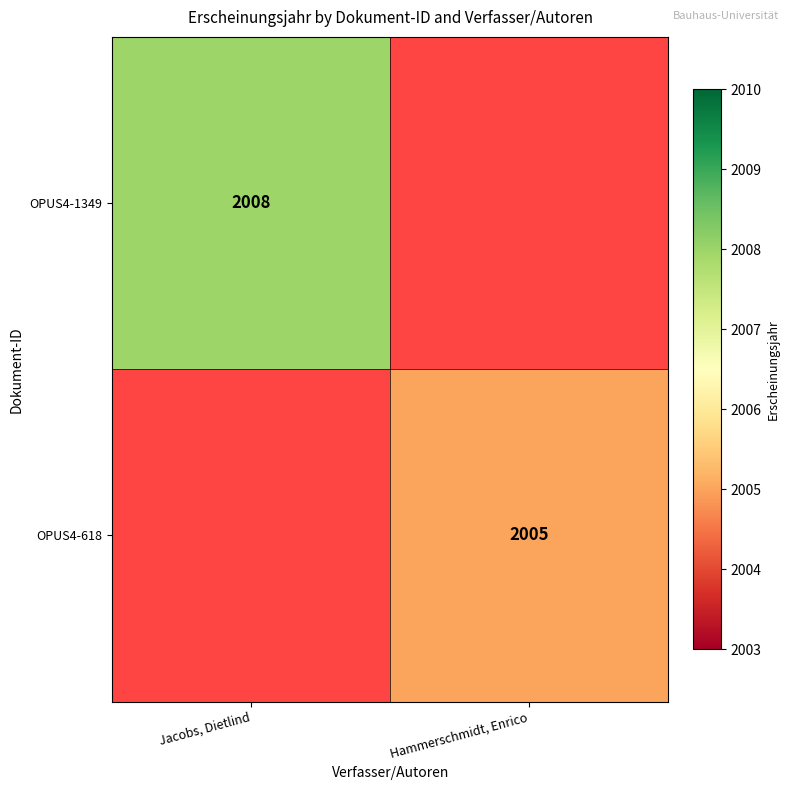

What is the minimum value shown in the chart?

2005.0